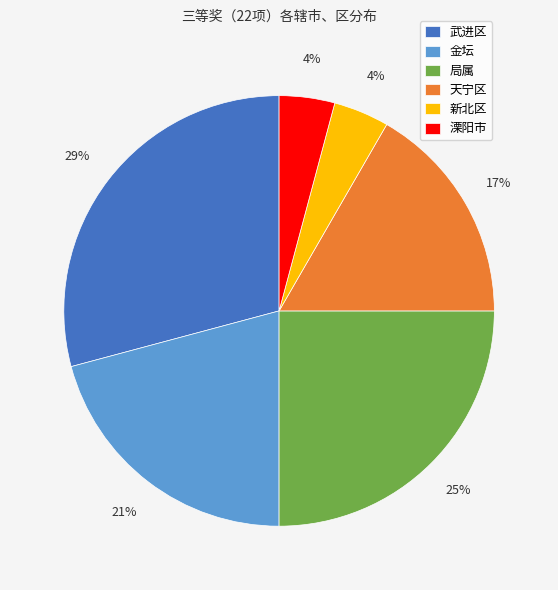

Is it true that 金坛 is 28% of the pie?

False